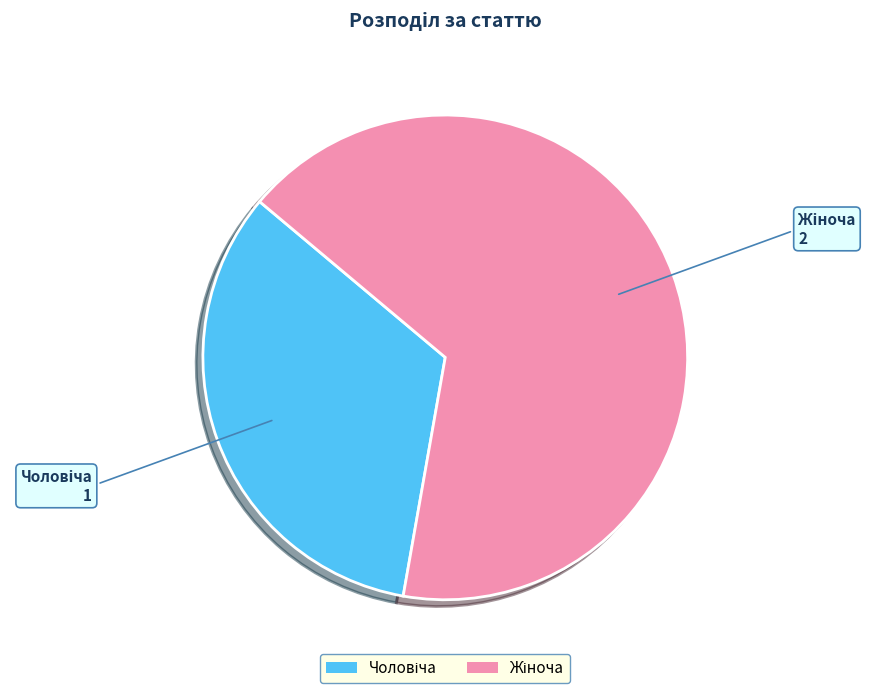

Is there a majority slice in this chart?

Yes